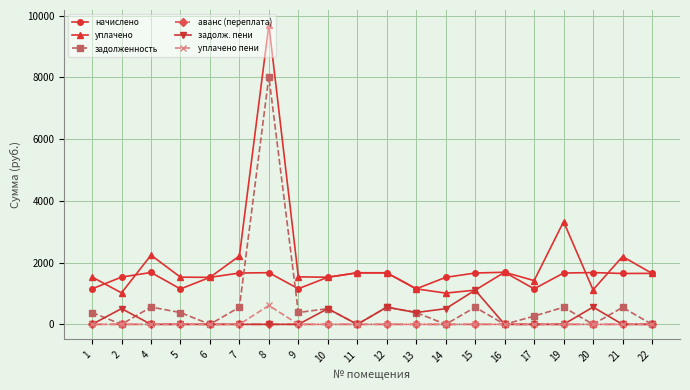

What is the difference between the highest and lowest values at 11?

1670.2